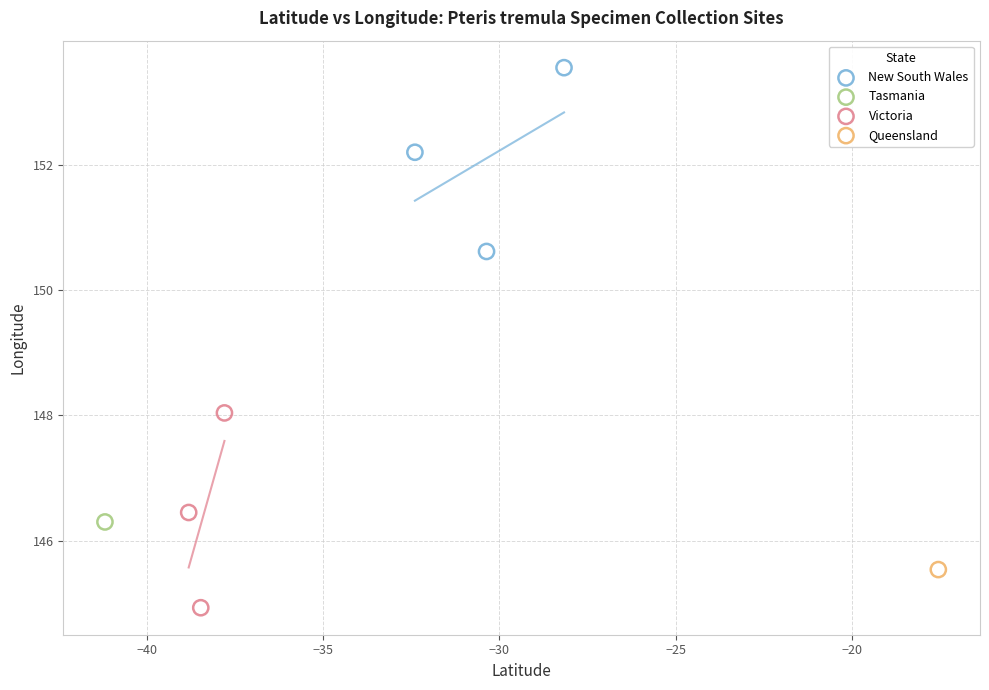

Which series contains the lowest Y value?

Victoria